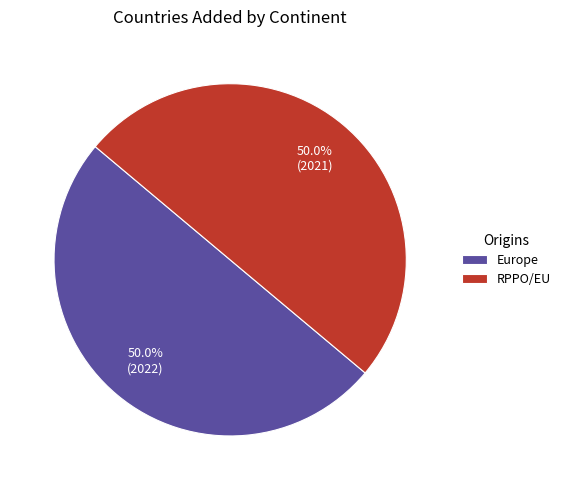

To the nearest percent, what portion does RPPO/EU represent?

50%